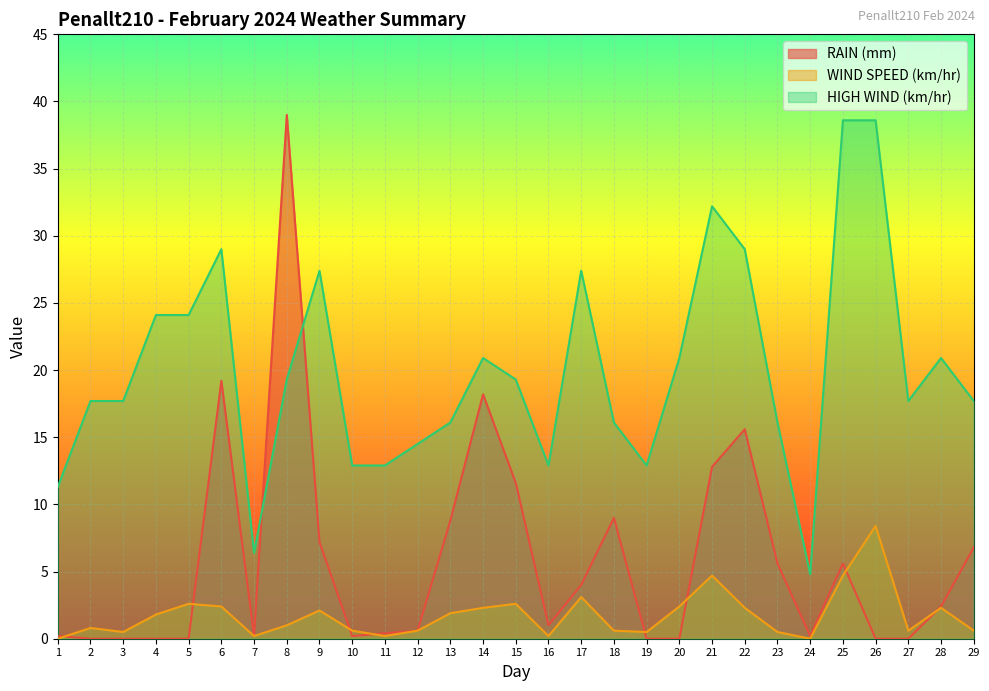

Is the value of HIGH WIND (km/hr) at 5 greater than the value of WIND SPEED (km/hr) at 9?

Yes